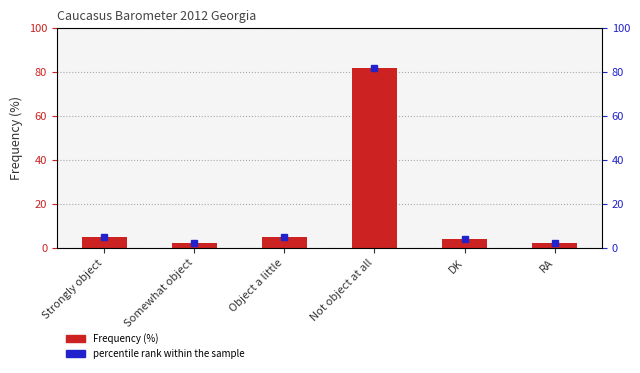

What is the label of the 5th bar from the left?

DK